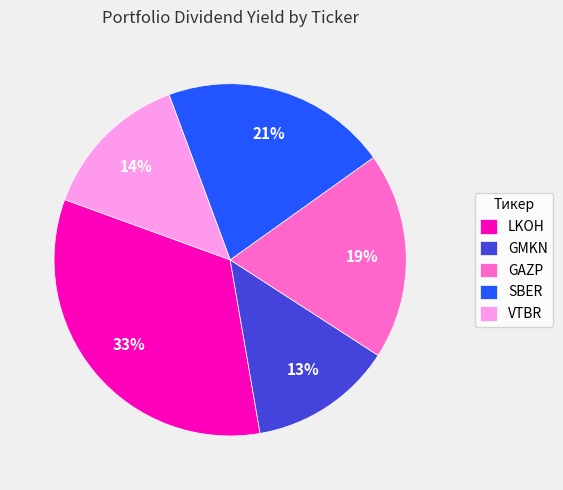

What is the smallest slice in the pie chart?

GMKN